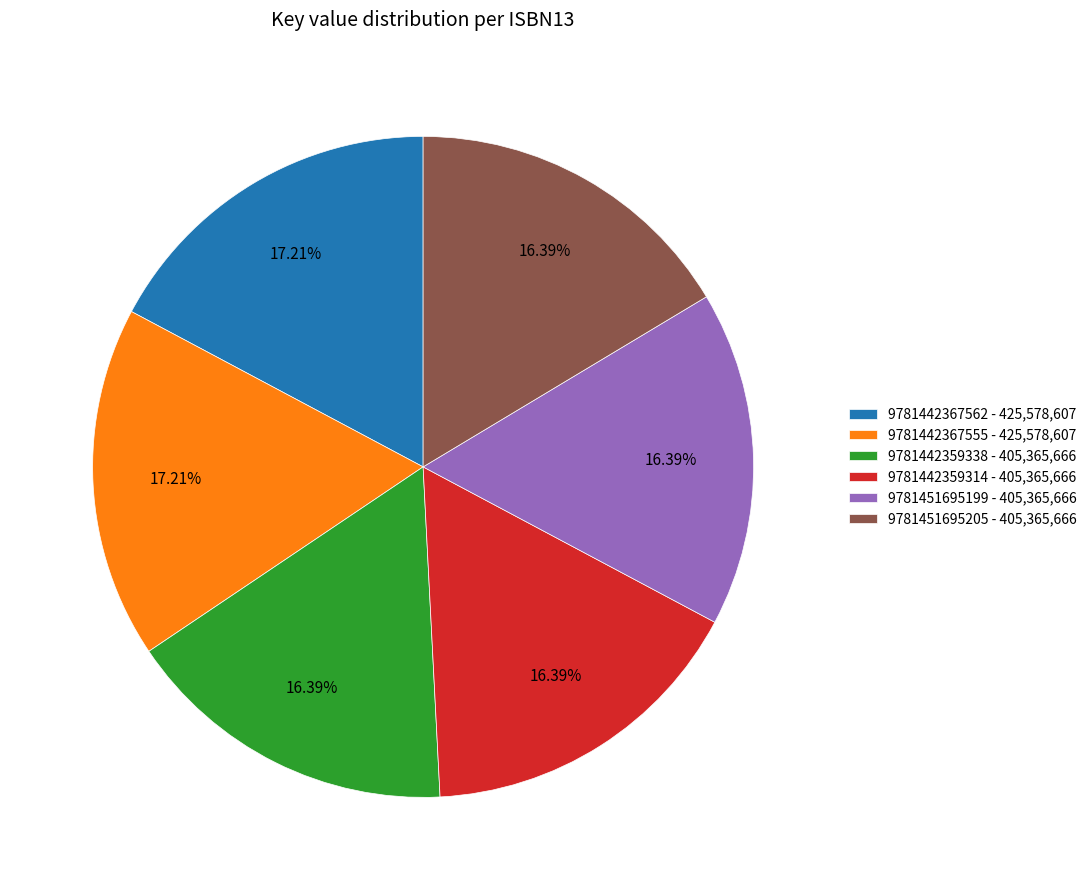

Does any single category account for the majority?

No